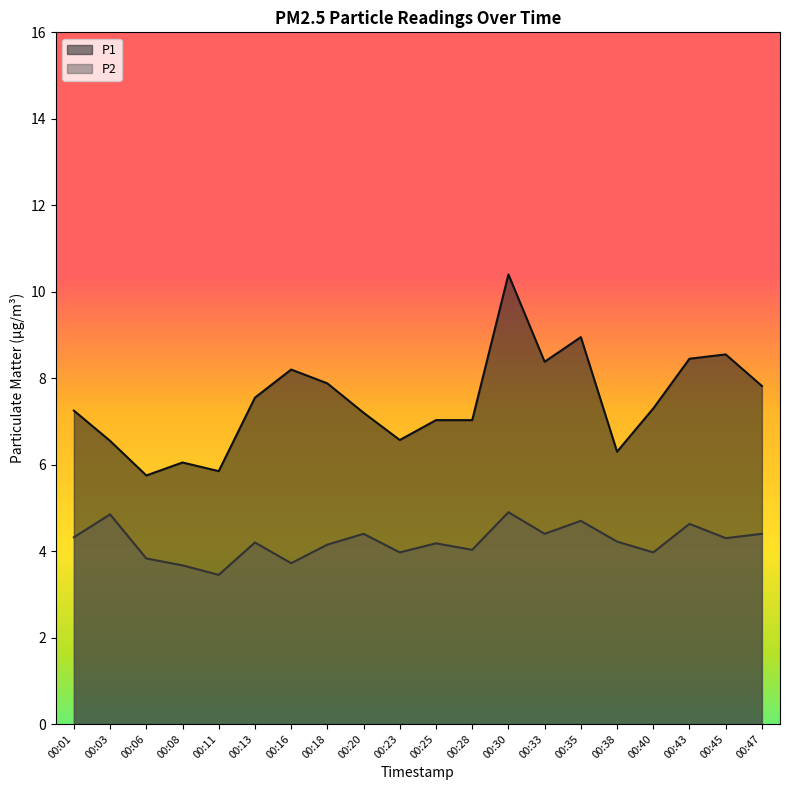

Where does the P2 series first go above 4?

00:01